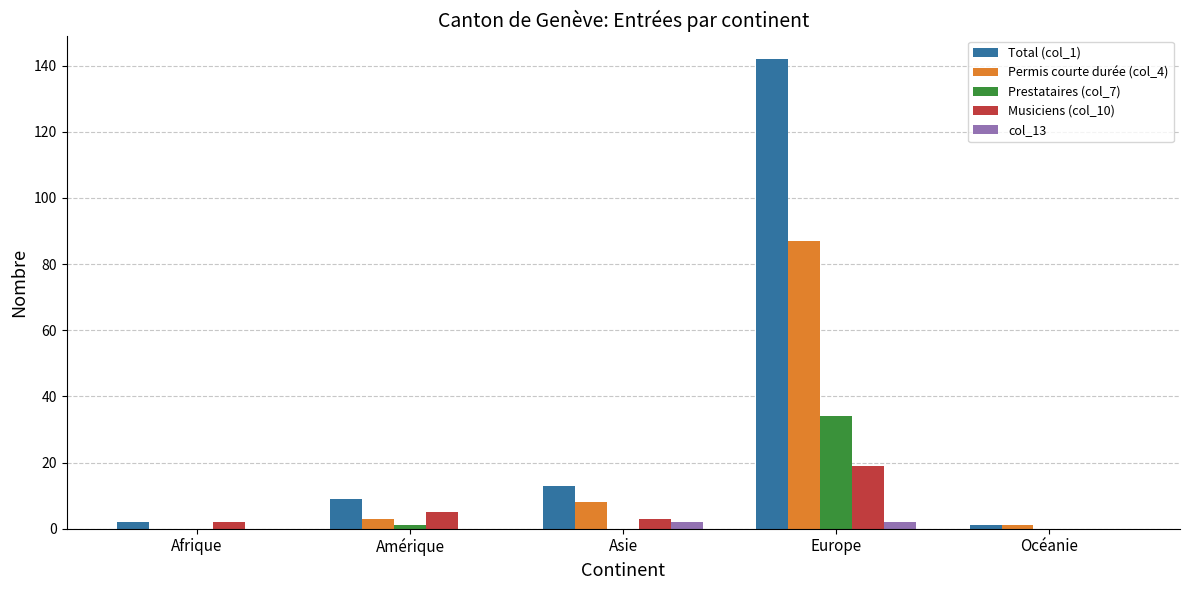

At which category is the sum across all series the highest?

Europe